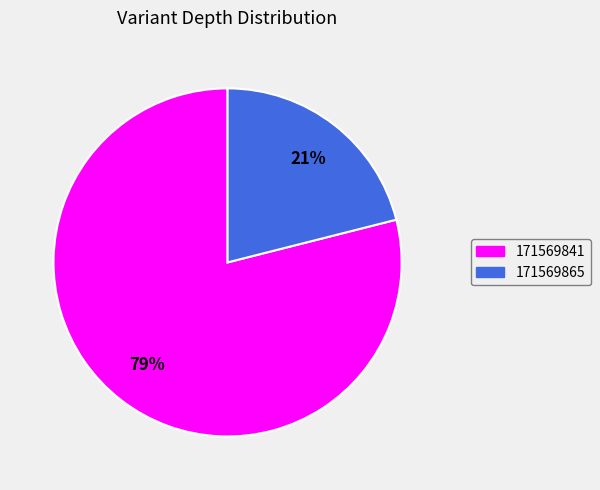

Count the number of slices in the pie.

2